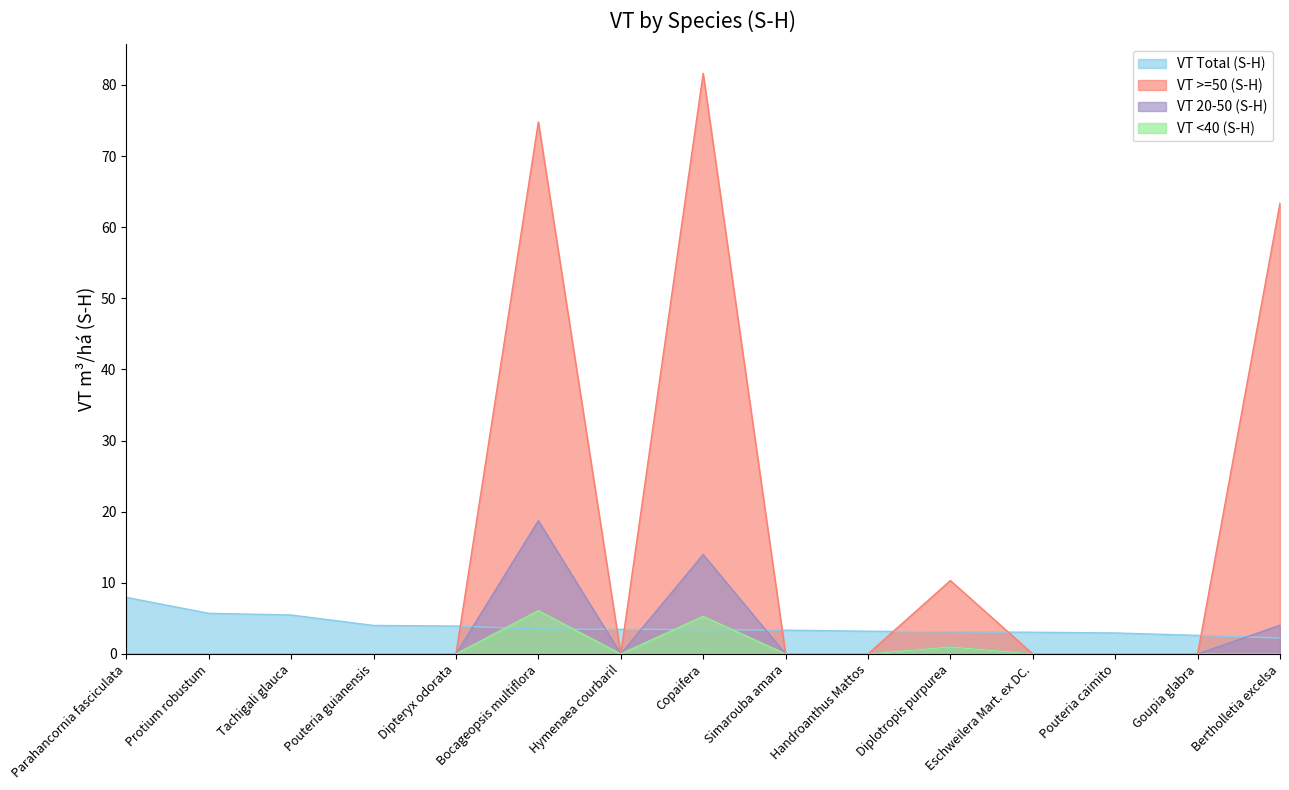

True or false: VT <40 (S-H) and VT >=50 (S-H) intersect in this chart.

False